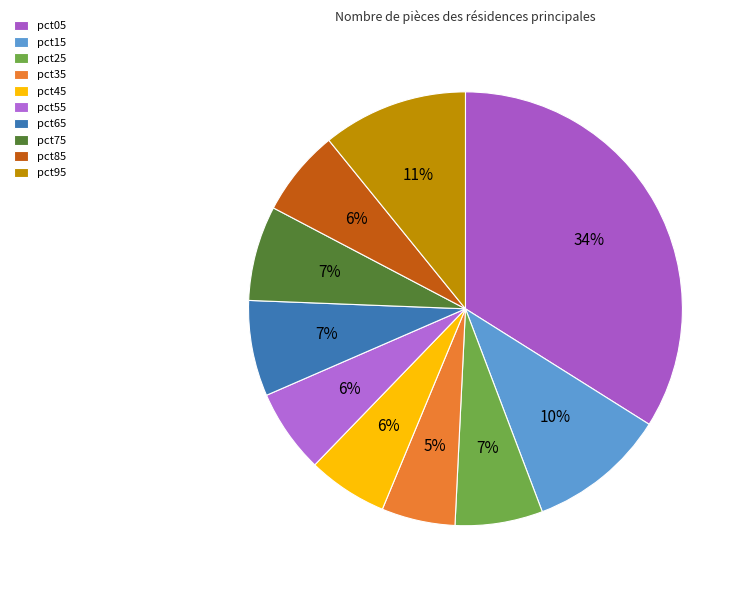

The pct05 slice represents 34% of the pie. True or false?

True